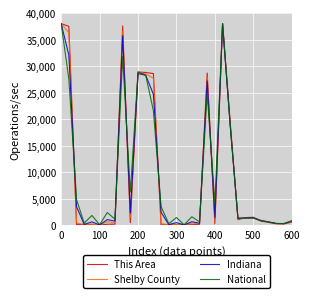

What is the difference between the second highest and second lowest values in the Indiana series?

37986.2